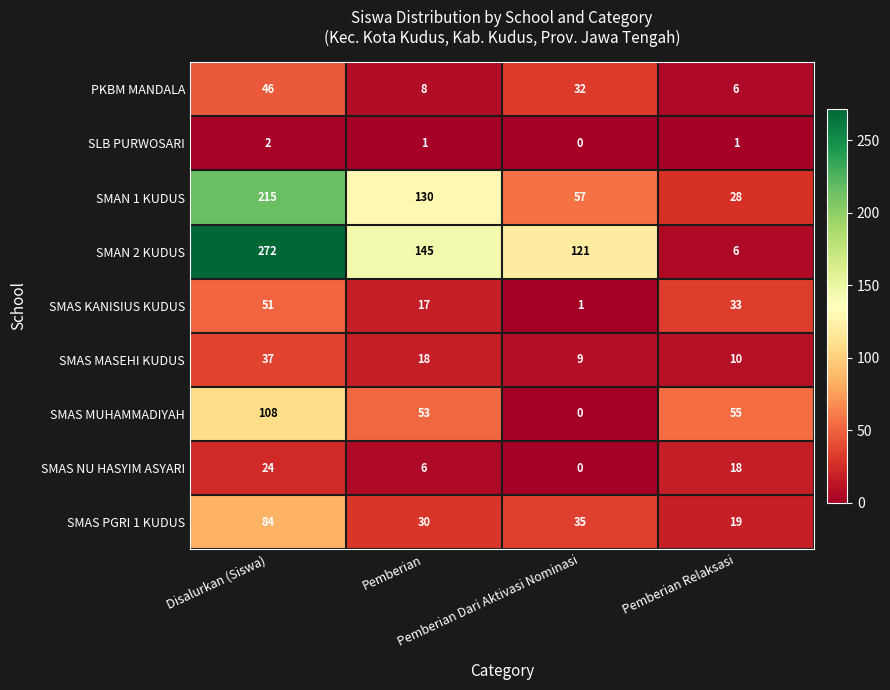

What is the maximum value shown in the chart?

272